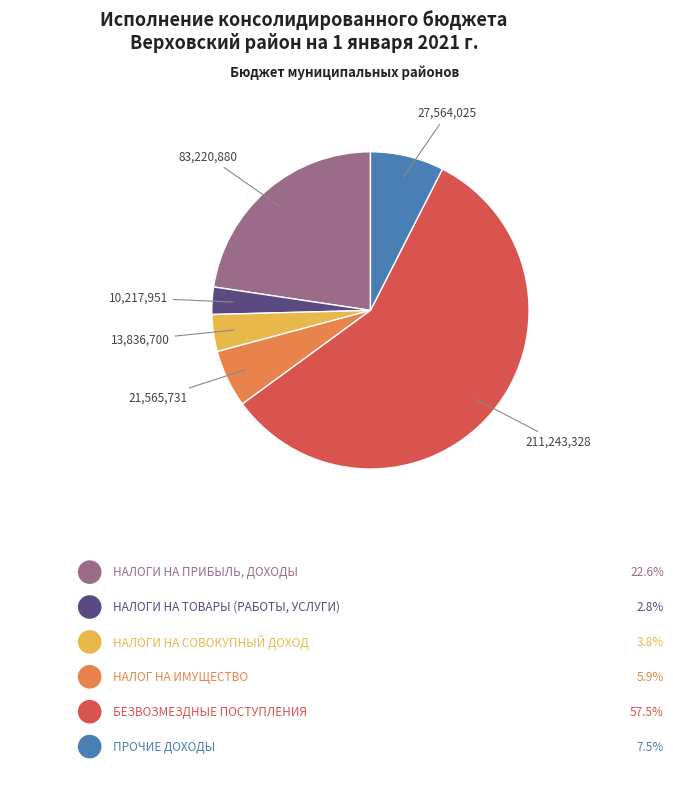

To the nearest percent, what is the difference between the largest and smallest slice percentages?

55%